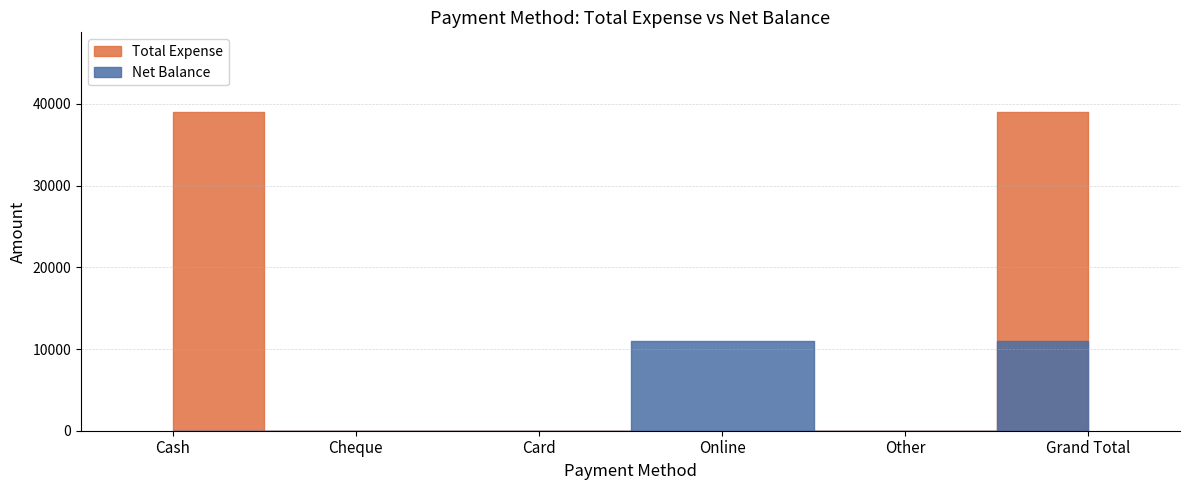

Between Cash and Online, which is larger?

Cash